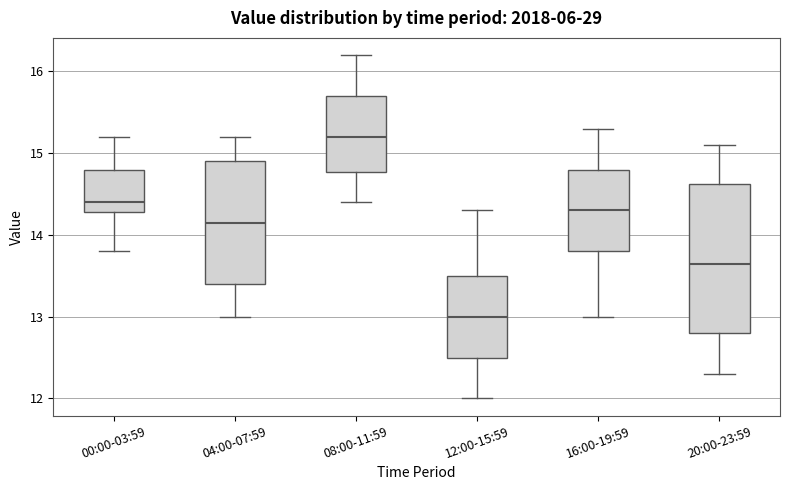

Comparing the boxes themselves (not the whiskers), which one is the tallest?

20:00-23:59